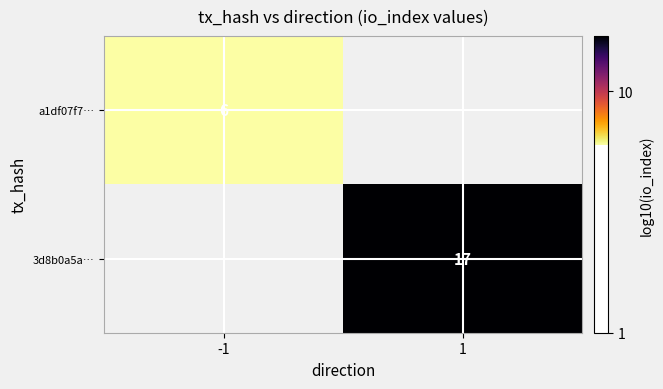

Is the value of 3d8b0a5a… at 1 greater than the value of a1df07f7… at -1?

Yes